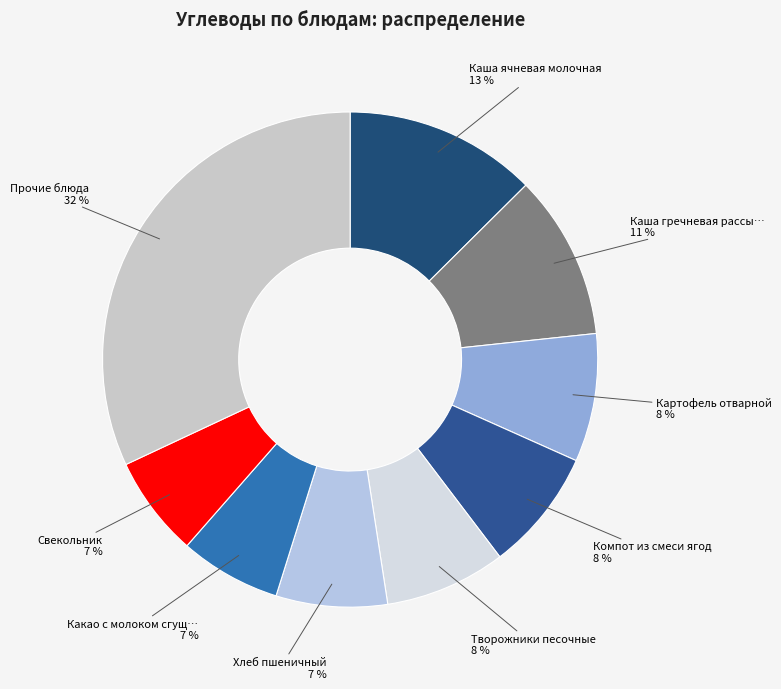

How many segments does this pie chart have?

9